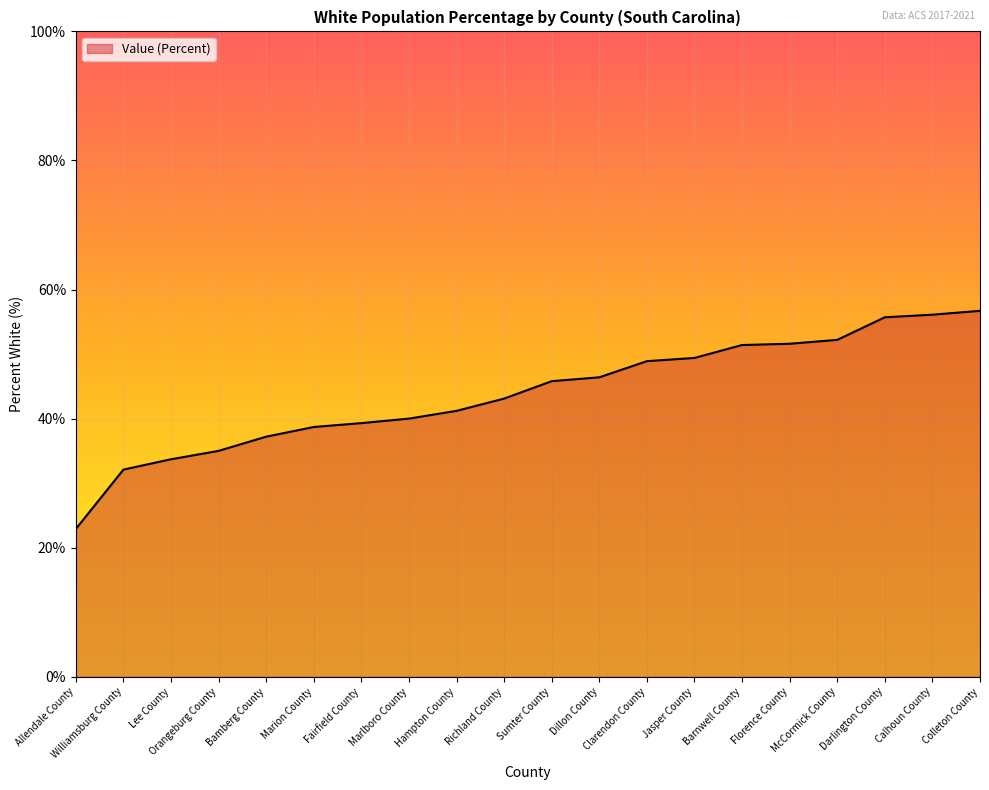

What is the difference between the second highest and second lowest values?

24.0